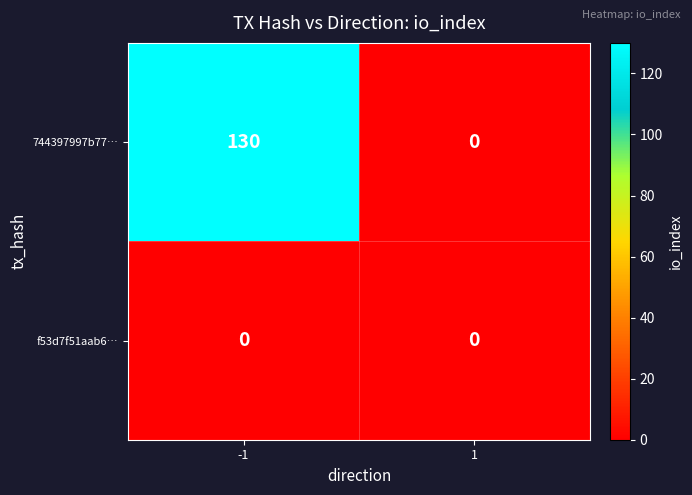

What is the maximum value shown in the chart?

130